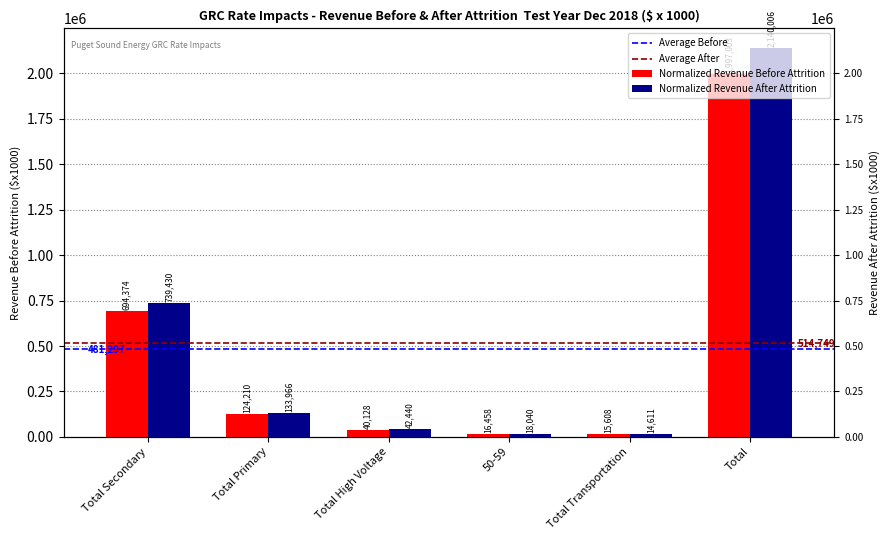

What is the average value of the Normalized Revenue After Attrition series?

514748.9